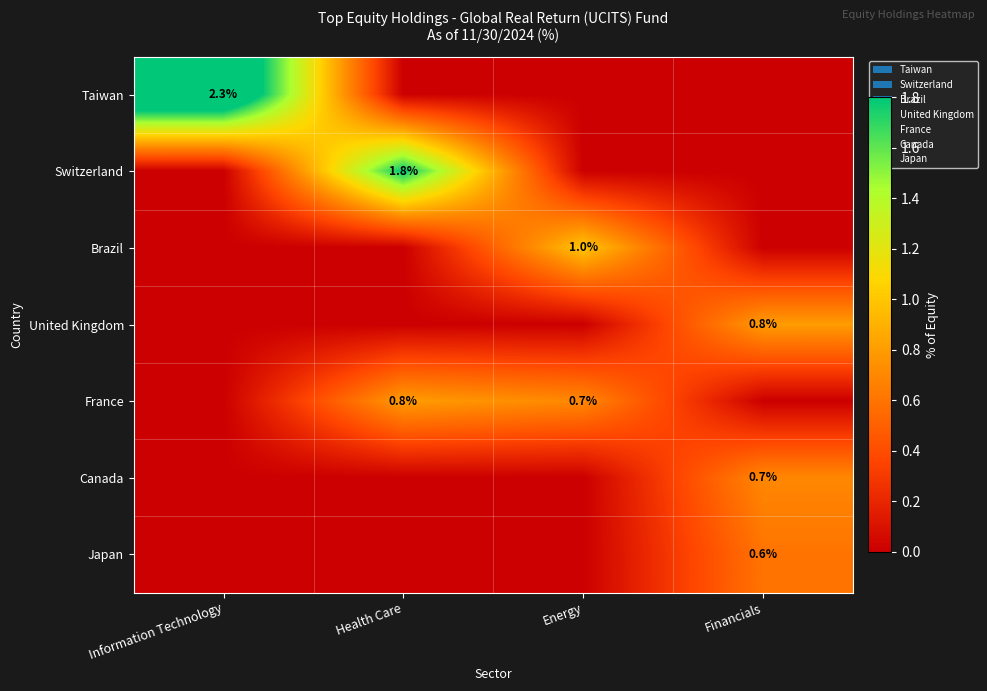

The United Kingdom series shows 0.8 at Financials. True or false?

True